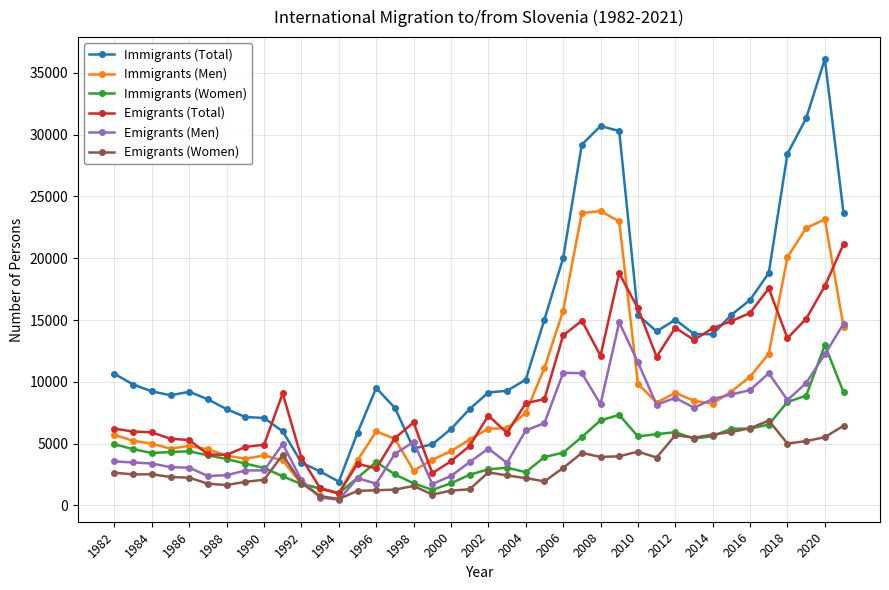

True or false: Emigrants (Men) and Emigrants (Total) cross at least once.

False